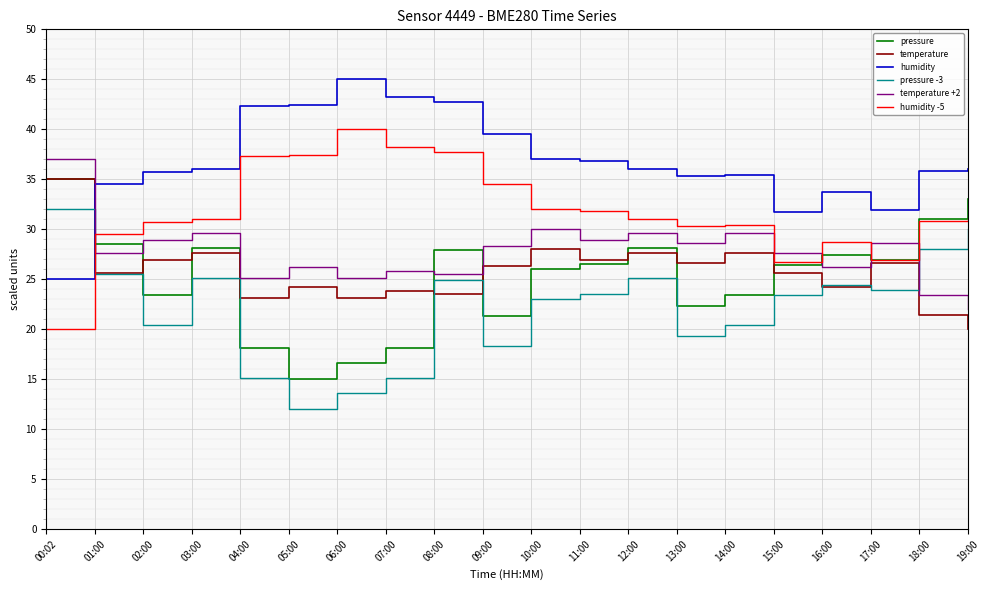

Which series has the largest total across all categories?

humidity